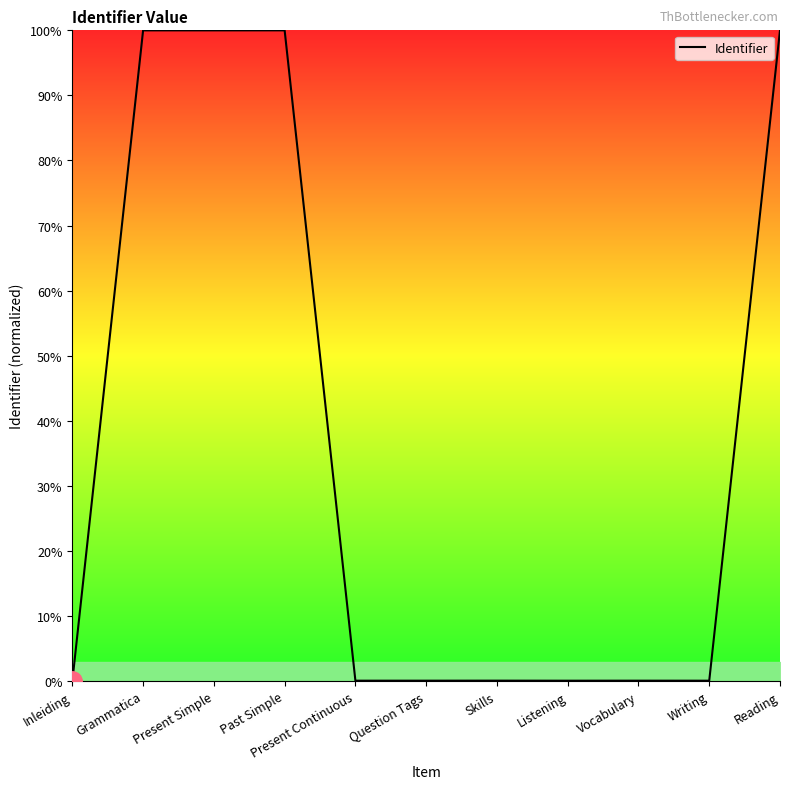

The chart shows a value of 100.0 at Reading. True or false?

True